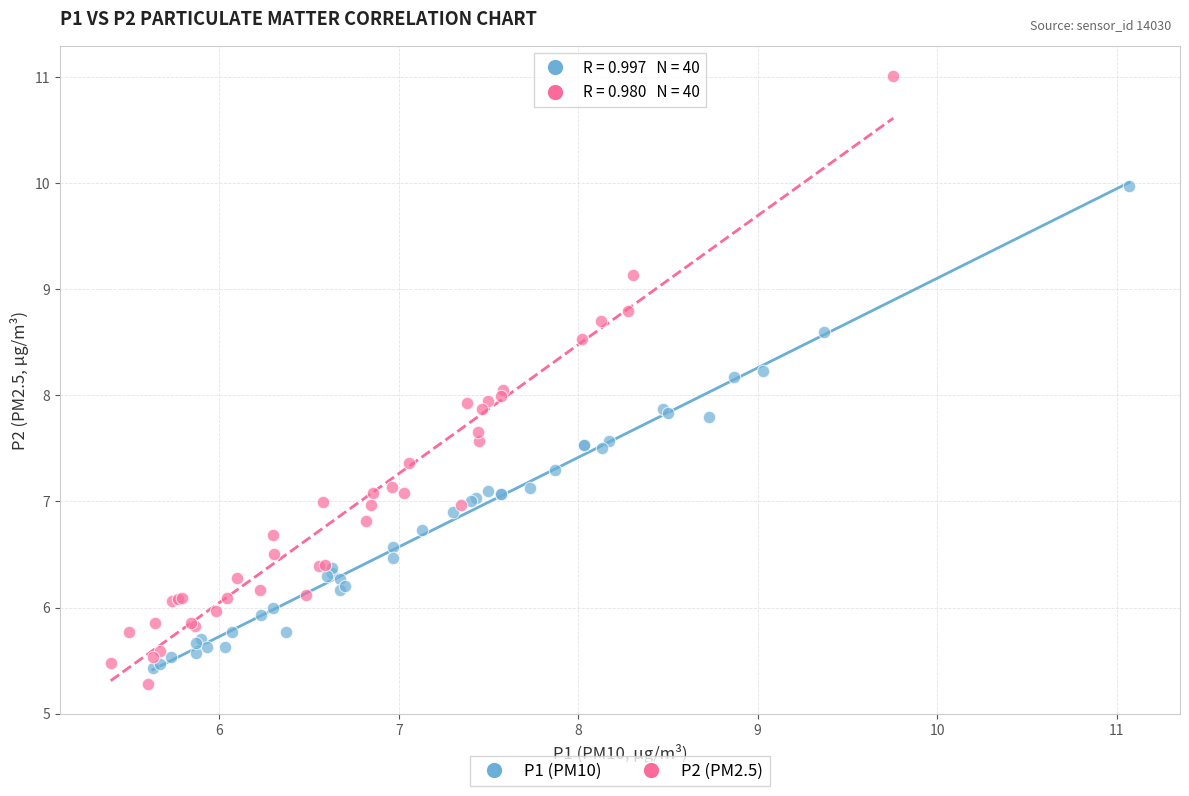

Which series contains the highest Y value?

P2 (PM2.5)